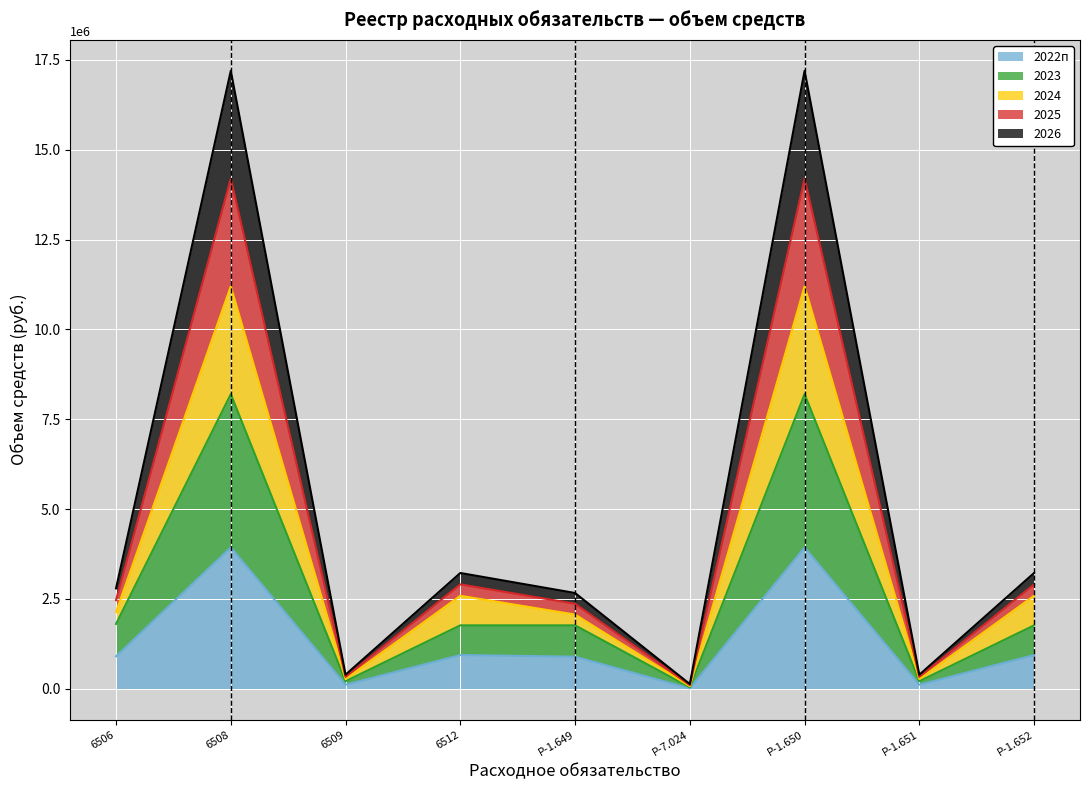

True or false: 2025 and 2026 intersect in this chart.

False